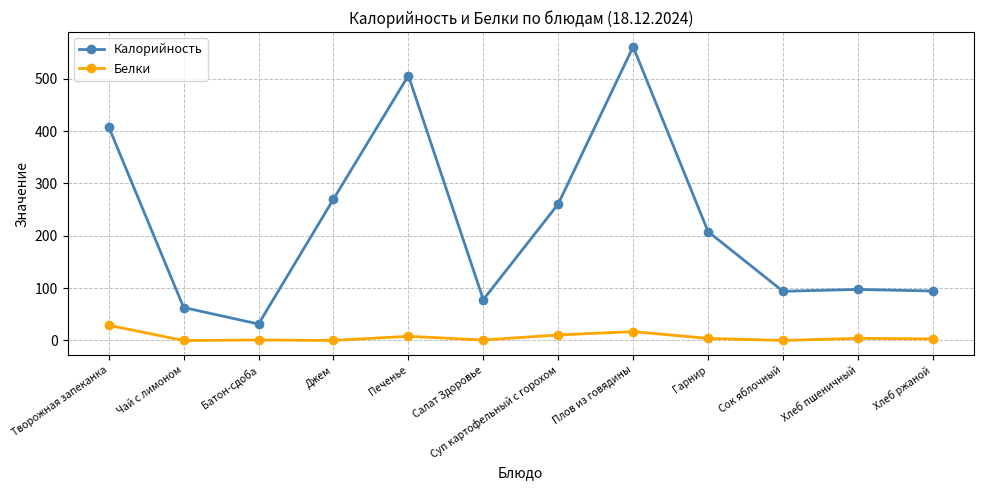

How many values in the Белки series are below 4?

6